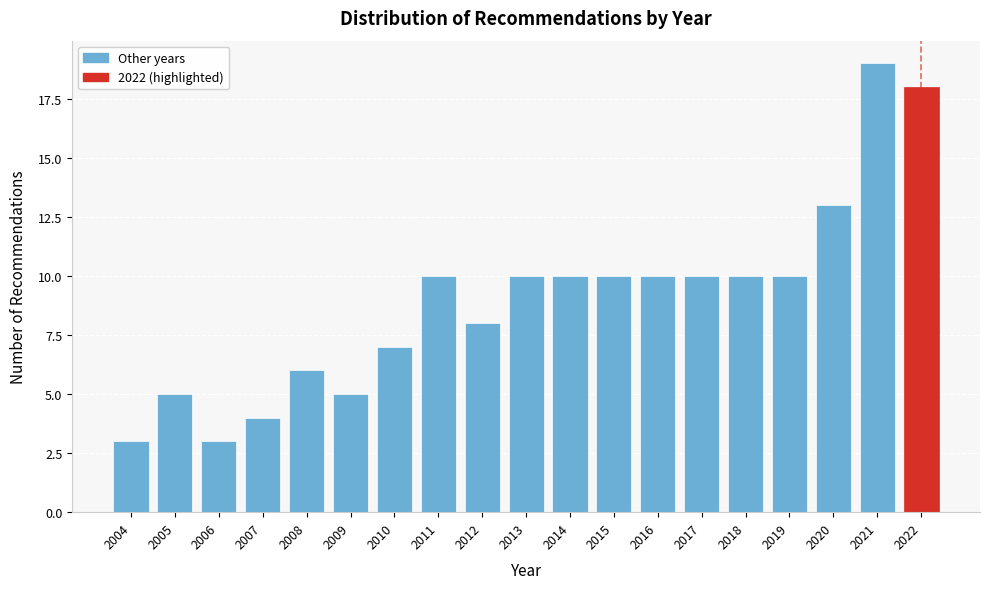

Which range on the x-axis has the tallest bar?

2020.5 to 2021.5